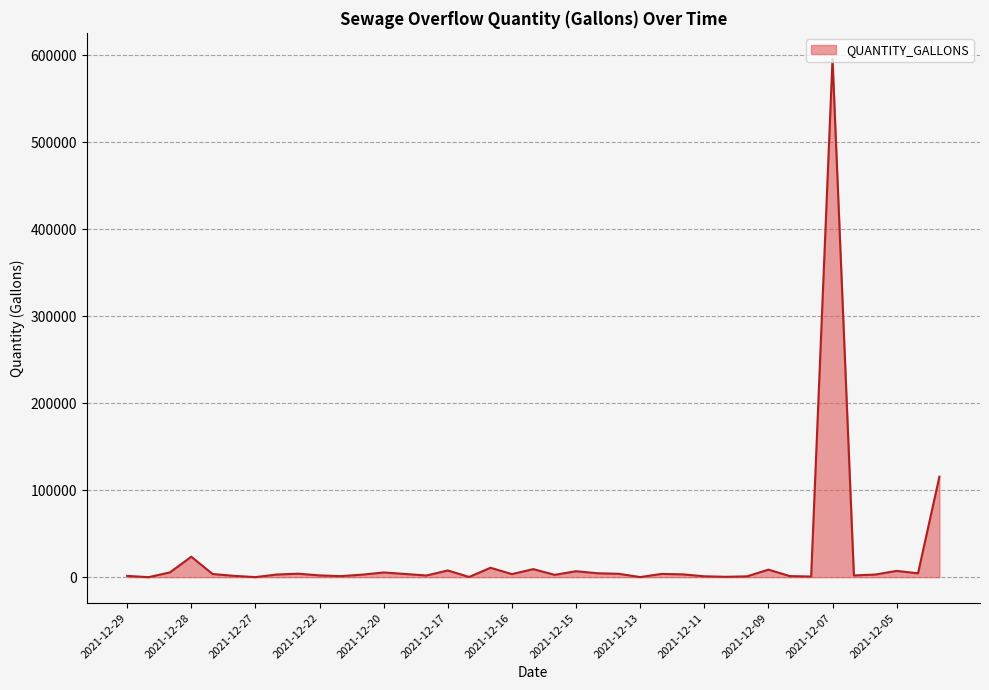

Reading left to right, transcribe all the data shown in this chart.

1500	0	5460	23500	3600	1518	75	3040	4000	2010	1200	2884	5400	3700	1900	7700	250	10800	3500	9240	2660	6840	4500	3870	100	3750	3212	1000	420	932	8640	1256	720	596000	2000	3000	7200	4440	115500